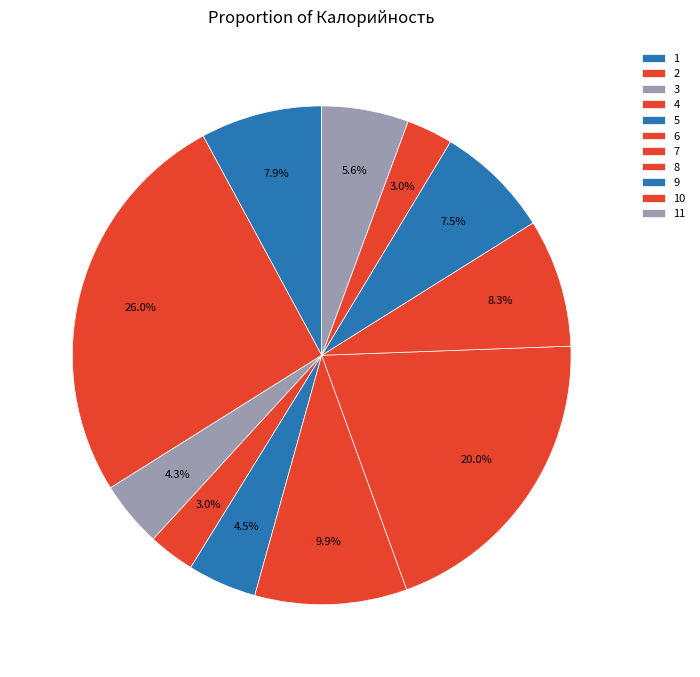

How many slices are in this pie chart?

11